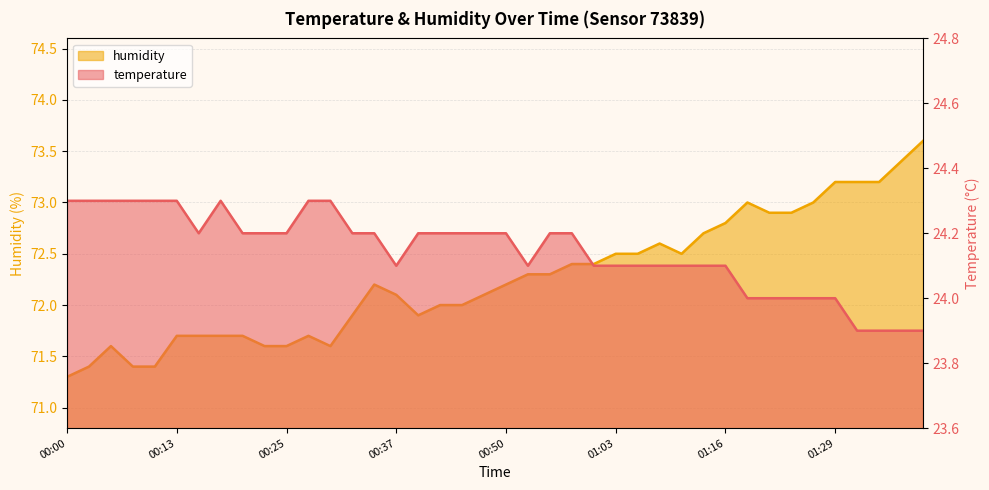

Count the temperature values in the range 24 to 25.

36